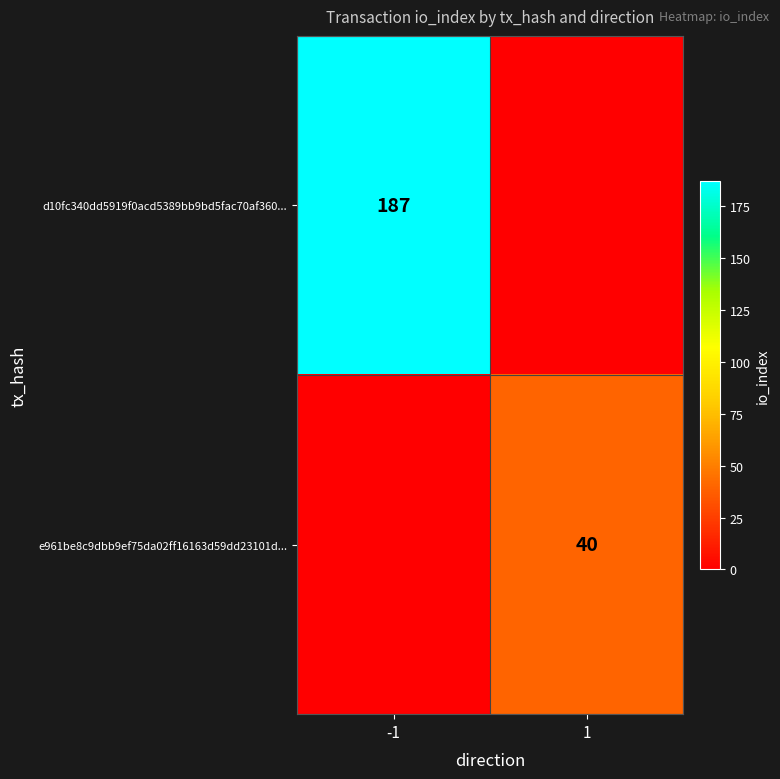

Is the value of d10fc340dd5919f0acd5389bb9bd5fac70af360... at -1 greater than the value of e961be8c9dbb9ef75da02ff16163d59dd23101d... at 1?

Yes